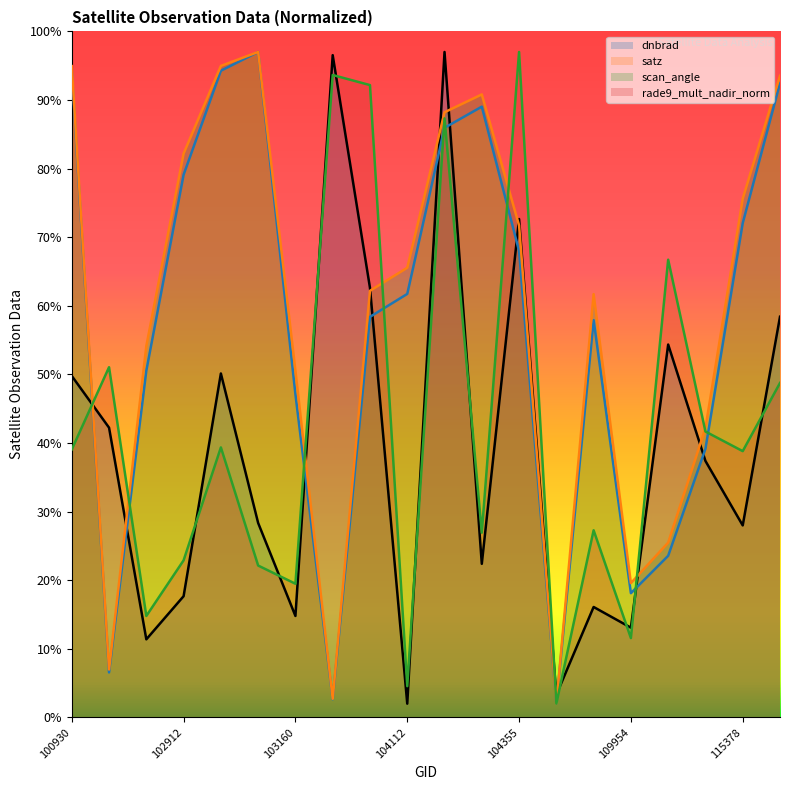

Reading left to right, transcribe all the data shown in this chart.

dnbrad: 49.8	42.2	11.4	17.7	50.1	28.3	14.8	96.5	62.6	2.0	97.0	22.4	72.6	3.3	16.1	13.1	54.4	37.4	28.0	58.4
satz: 94.2	6.6	50.5	79.1	94.3	97.0	47.1	2.6	58.4	61.7	85.9	89.0	68.0	2.0	57.9	18.1	23.6	39.2	72.0	92.5
scan_angle: 94.9	7.0	54.1	82.2	95.0	97.0	50.6	2.7	62.2	65.5	88.2	90.8	71.7	2.0	61.7	19.6	25.5	42.2	75.6	93.5
rade9_mult_nadir_norm: 39.1	51.0	14.8	22.9	39.4	22.1	19.5	93.6	92.2	4.6	87.3	26.9	97.0	2.0	27.3	11.6	66.7	41.7	38.8	48.8